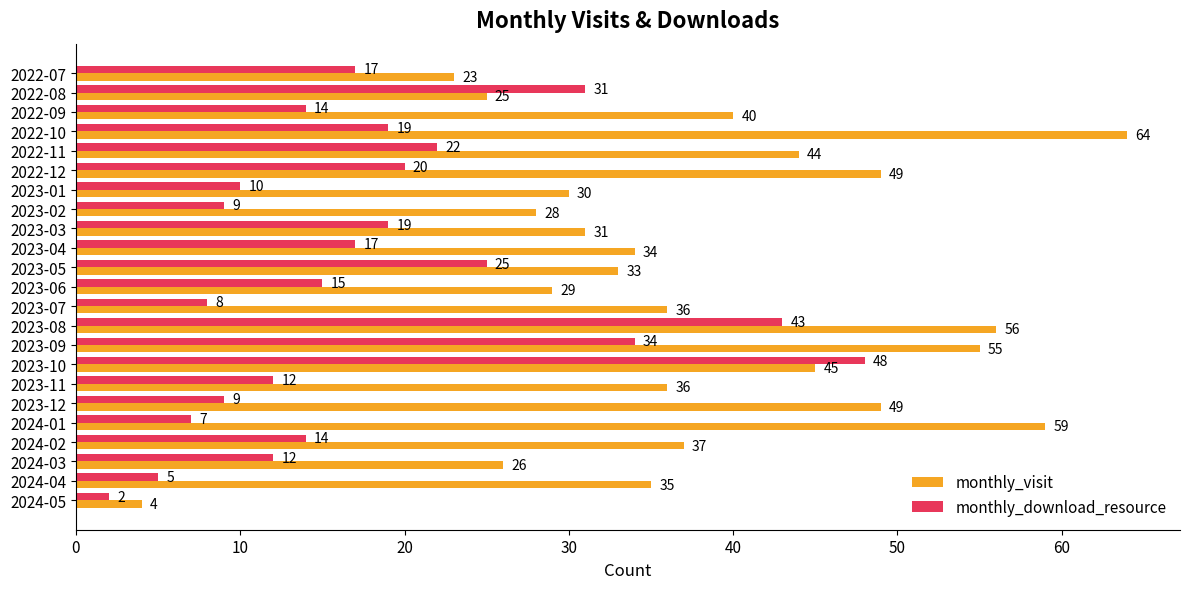

At which label does monthly_visit reach its minimum?

2024-05